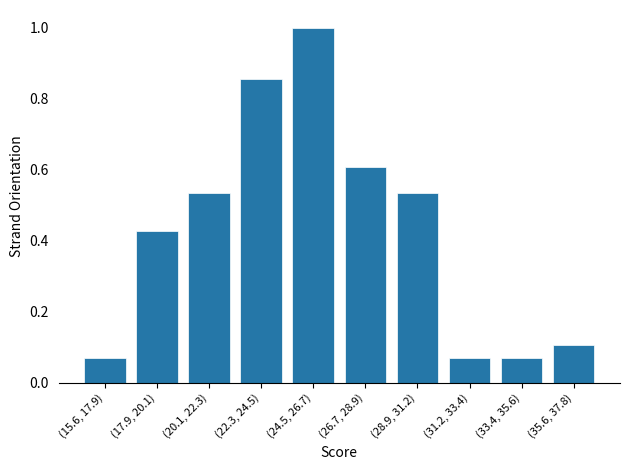

The chart shows a value of 0.6 at (17.9, 20.1). True or false?

False